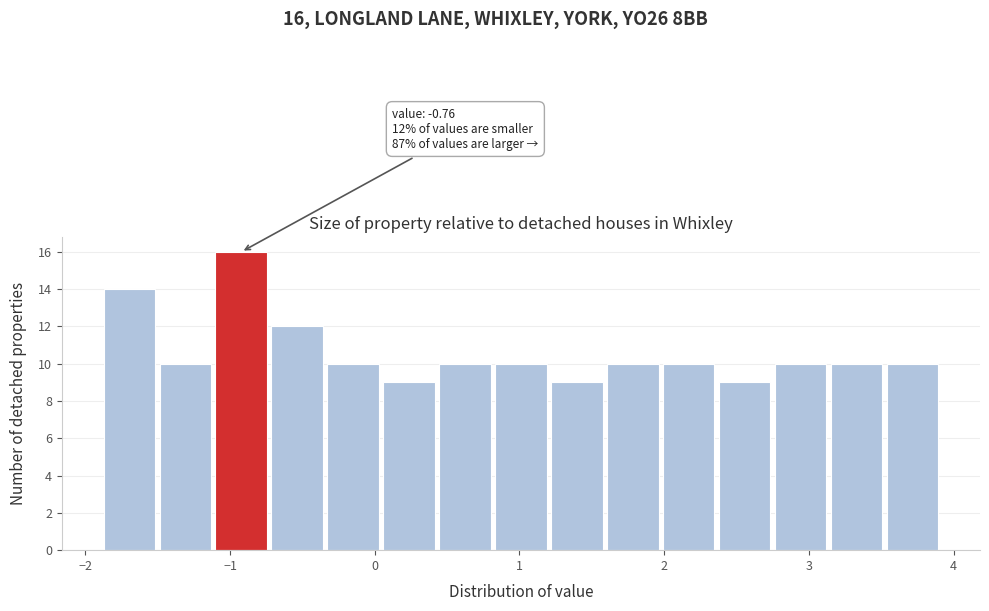

Read against the x-axis, roughly where is the centre of the tallest bar?

-0.9